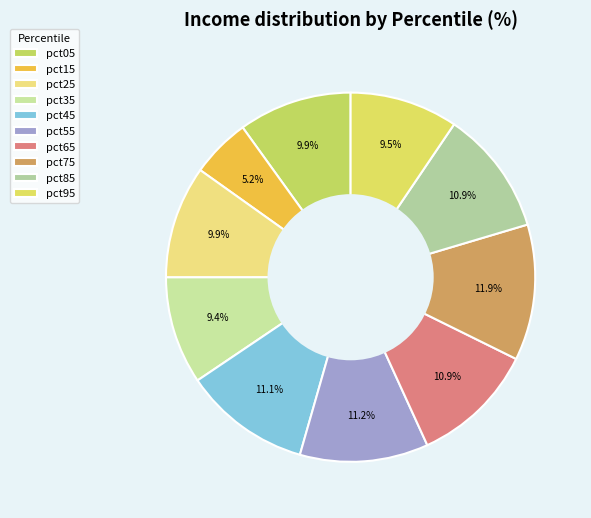

How many segments does this pie chart have?

10